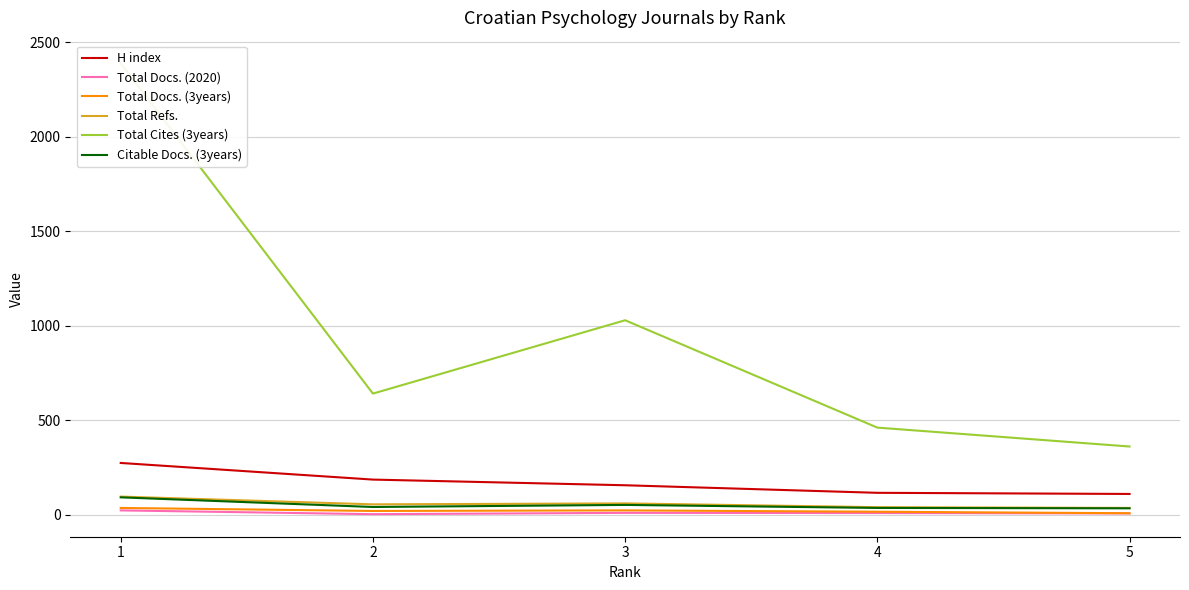

True or false: Total Refs. has more than 1 points higher than both neighbors.

False